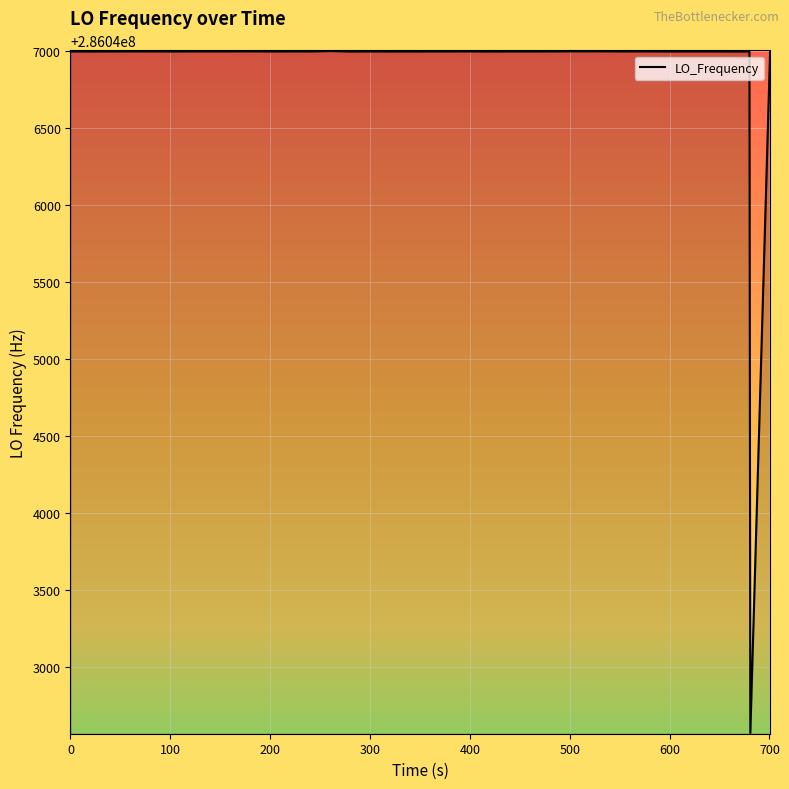

What is the smallest value displayed?

286042571.0